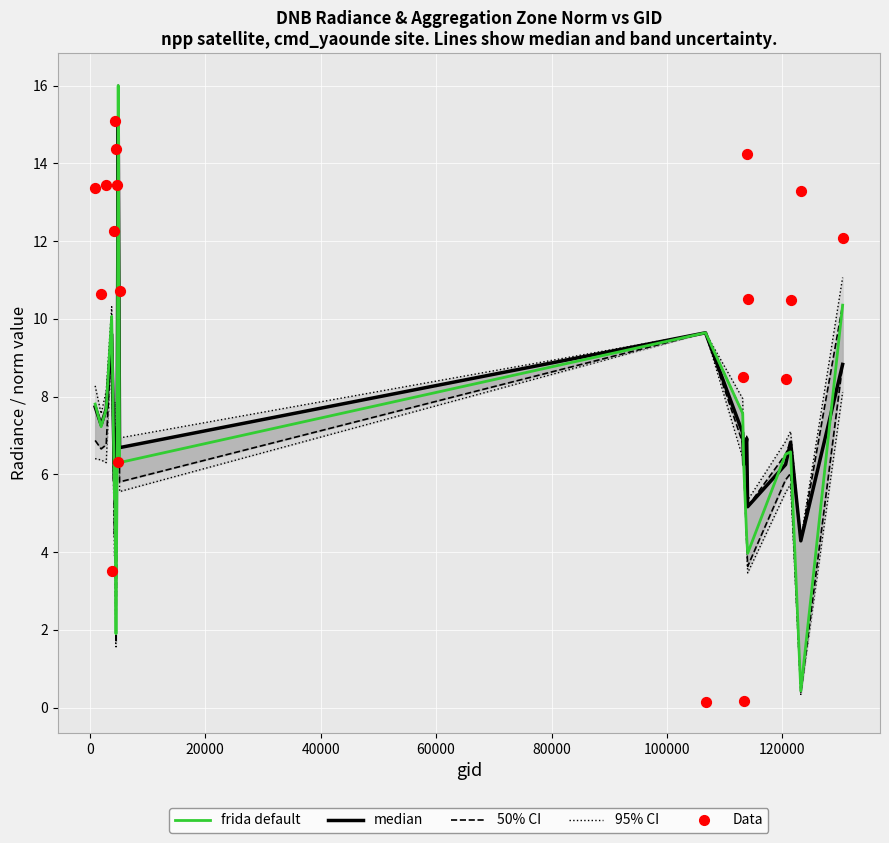

What are all the series names shown in the legend?

95% CI, 50% CI, median, frida default, Data